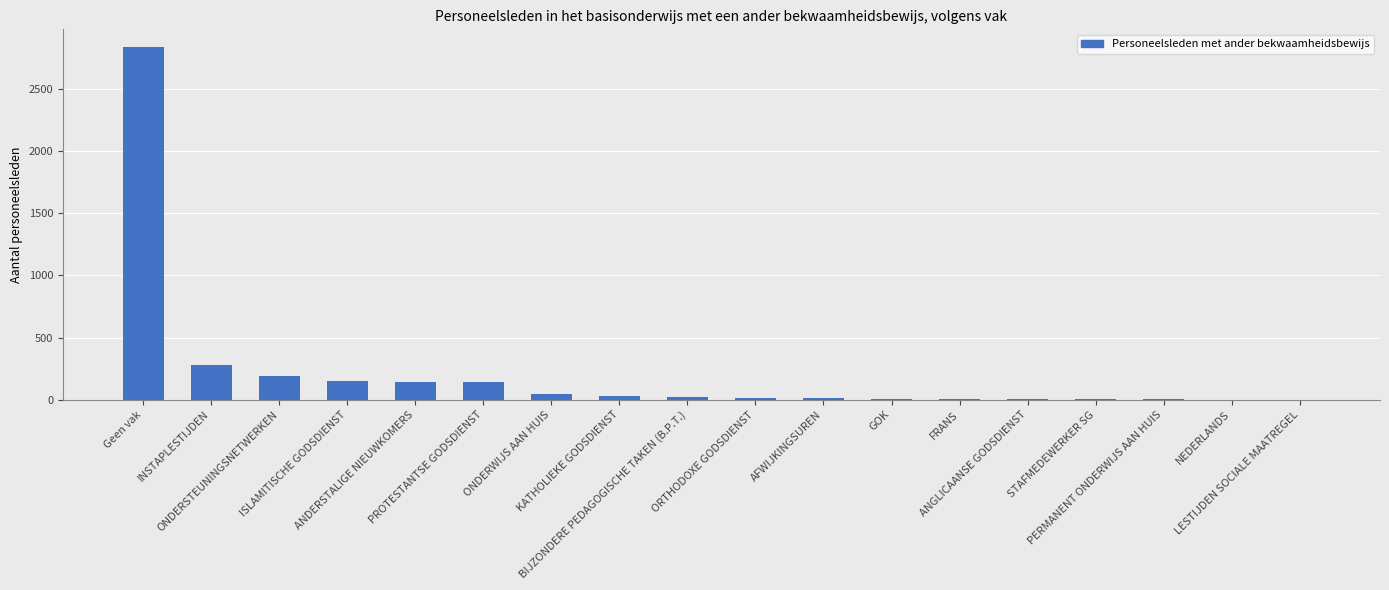

What is the change in value from ORTHODOXE GODSDIENST to ANGLICAANSE GODSDIENST?

-9